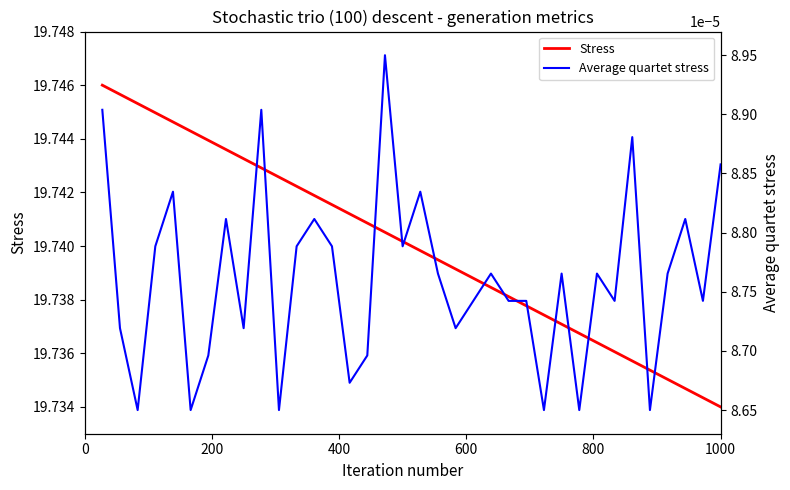

Rank the series by their average value, from lowest to highest.

Average quartet stress, Stress